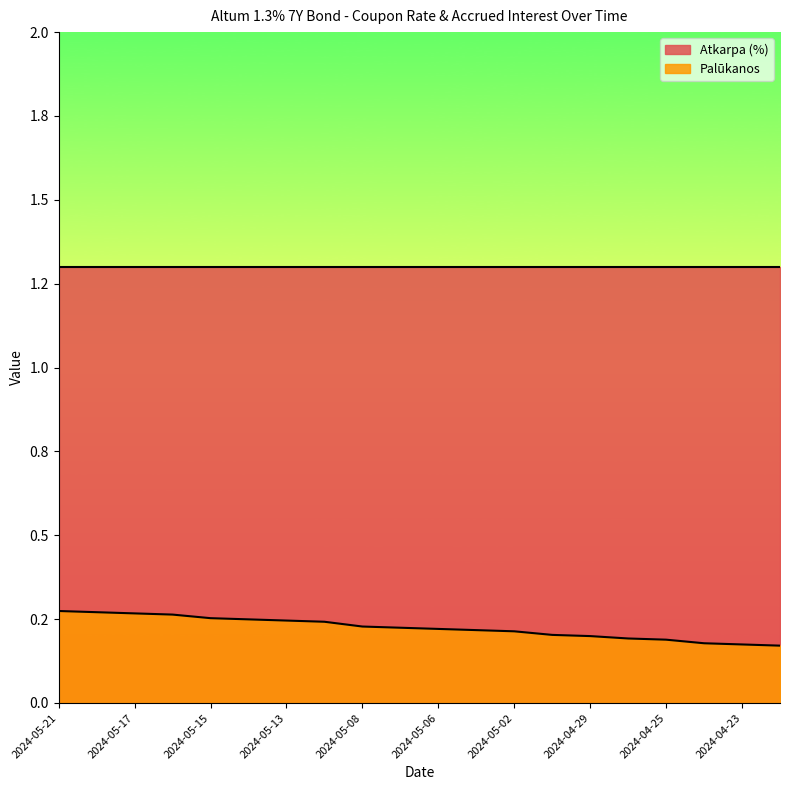

True or false: the data has more than 2 interior local peaks.

False